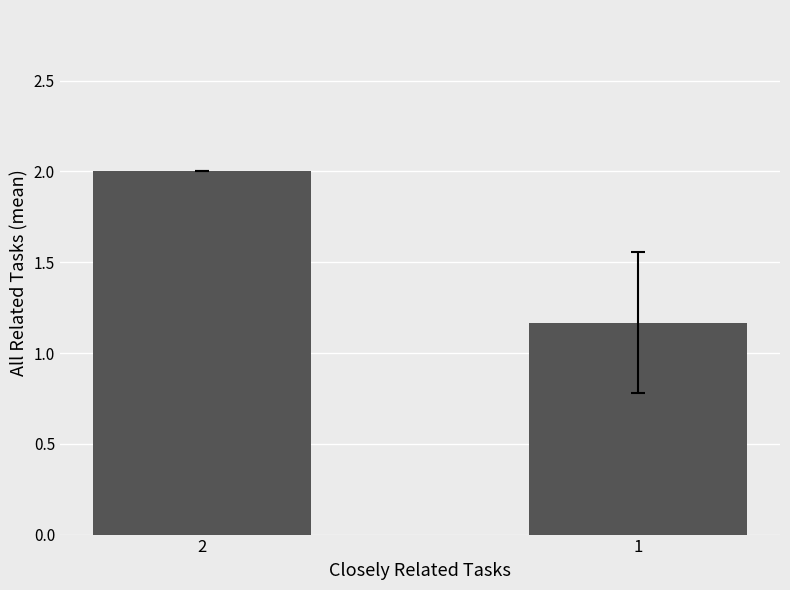

How many categories are shown in the chart?

2